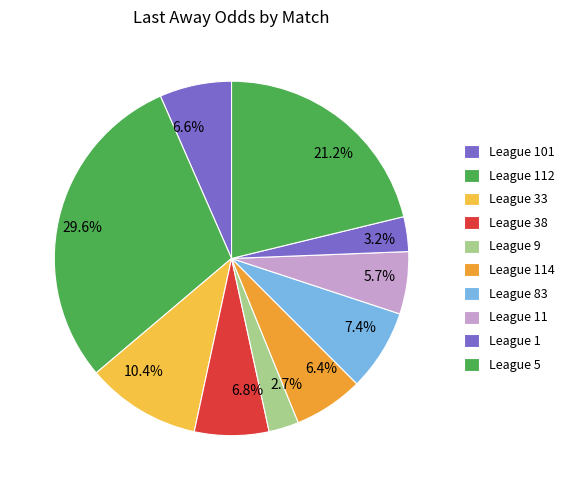

How much of the chart is everything except 6.6%?

93.4%